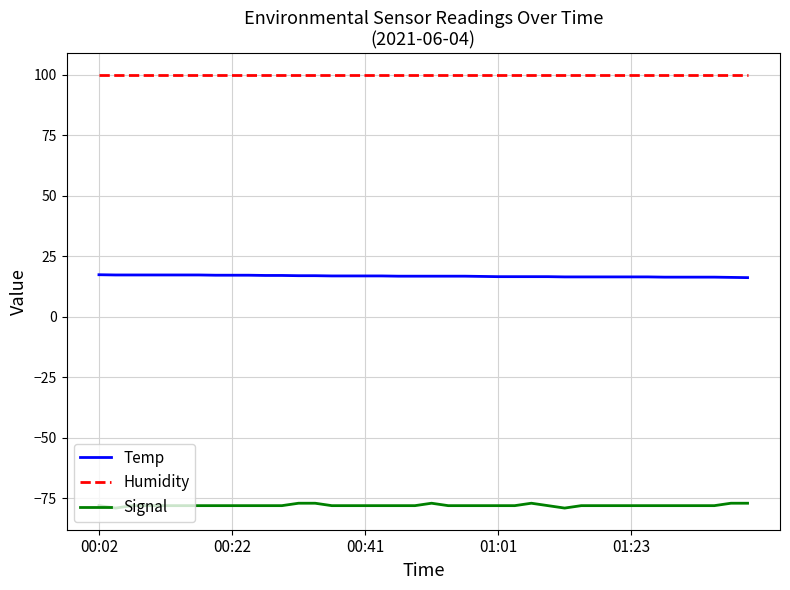

True or false: Signal and Humidity intersect in this chart.

False